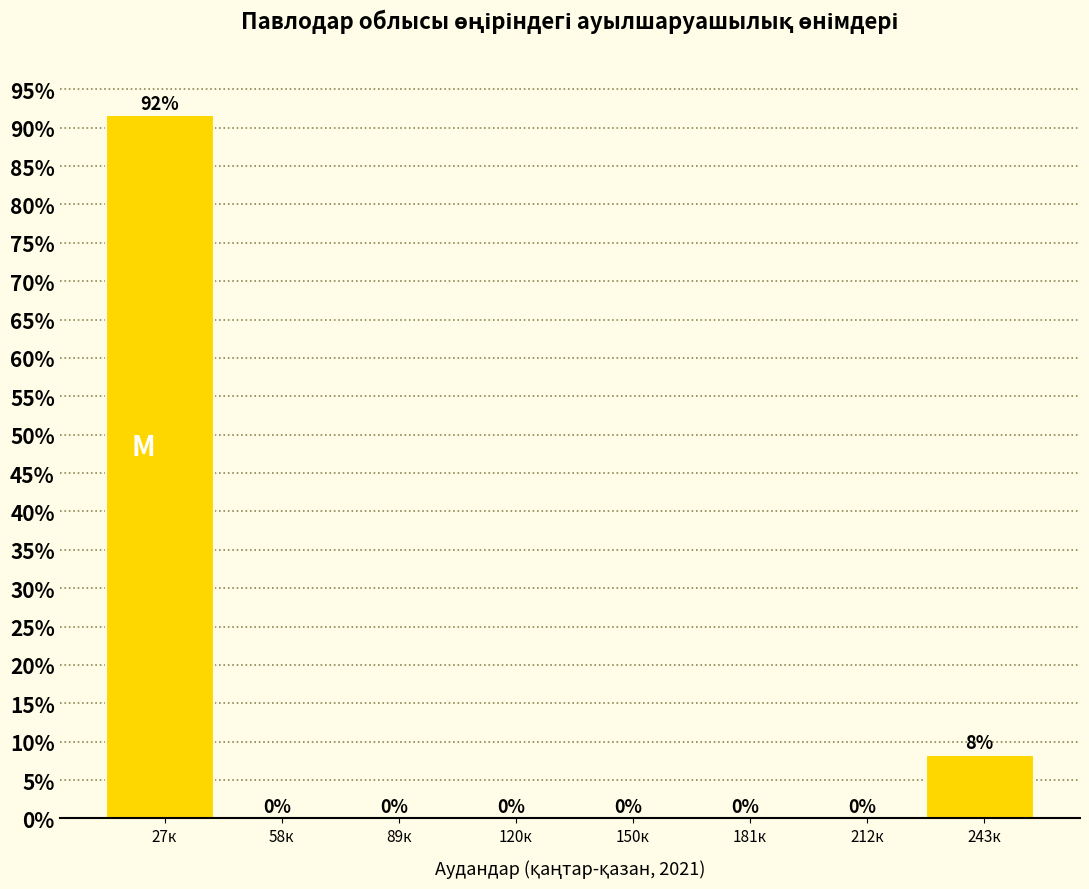

Between 27к and 212к, which is larger?

27к